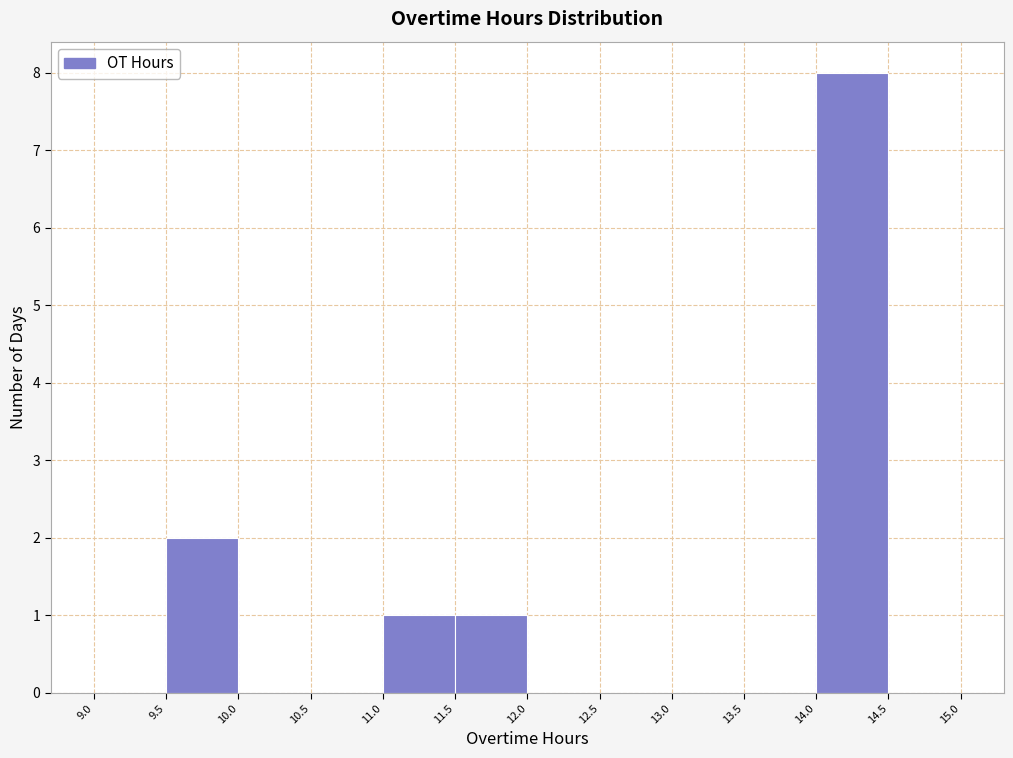

How tall is the bar that spans 11.5 to 12.0 on the x-axis? The values are not printed on the chart, so give them approximately, as read against the axis.

1